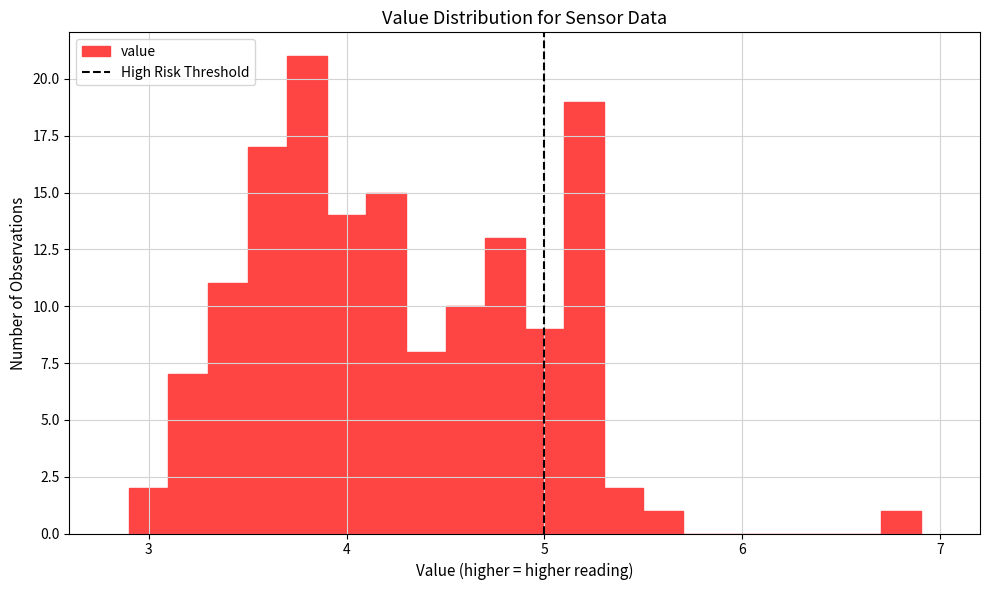

Around what value on the x-axis is the tallest bar? Give the approximate position of its centre, as read against the axis.

3.8